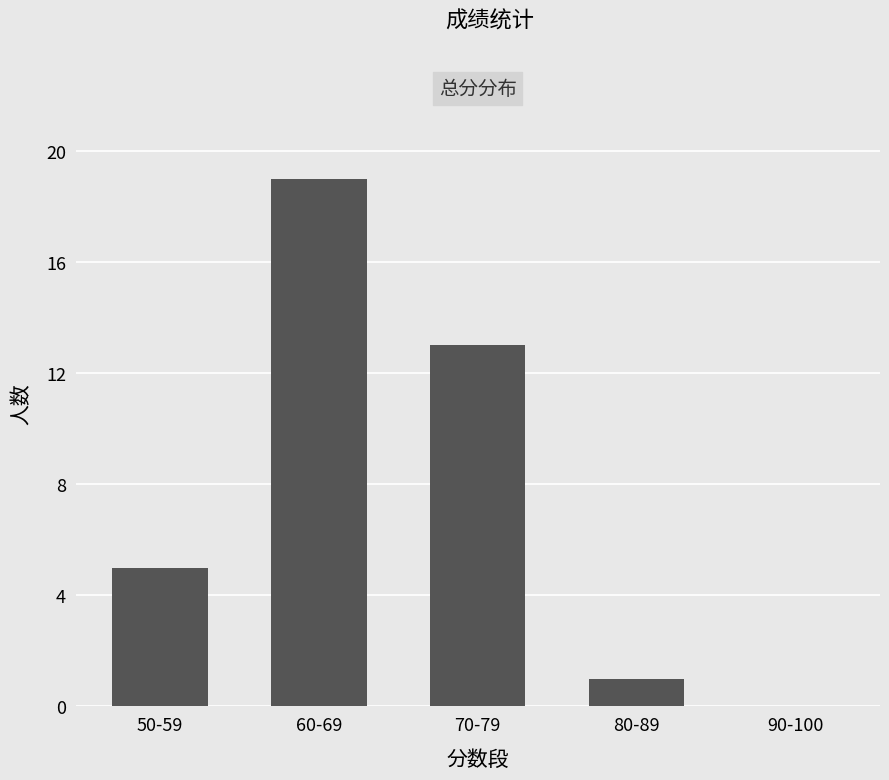

What is the ratio of the value at 60-69 to the value at 80-89?

19.0